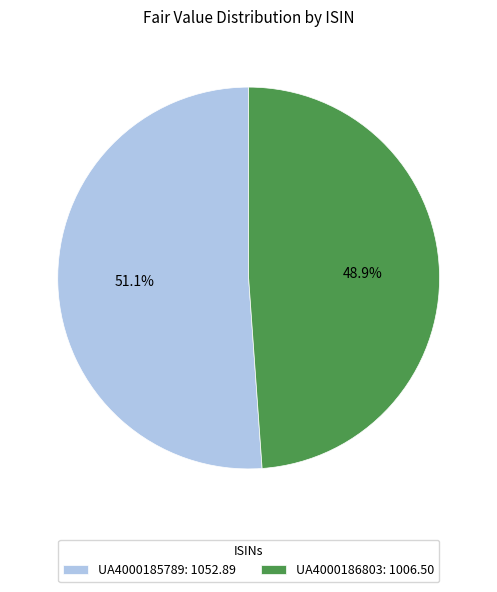

Does UA4000186803 represent more than half of the total?

No